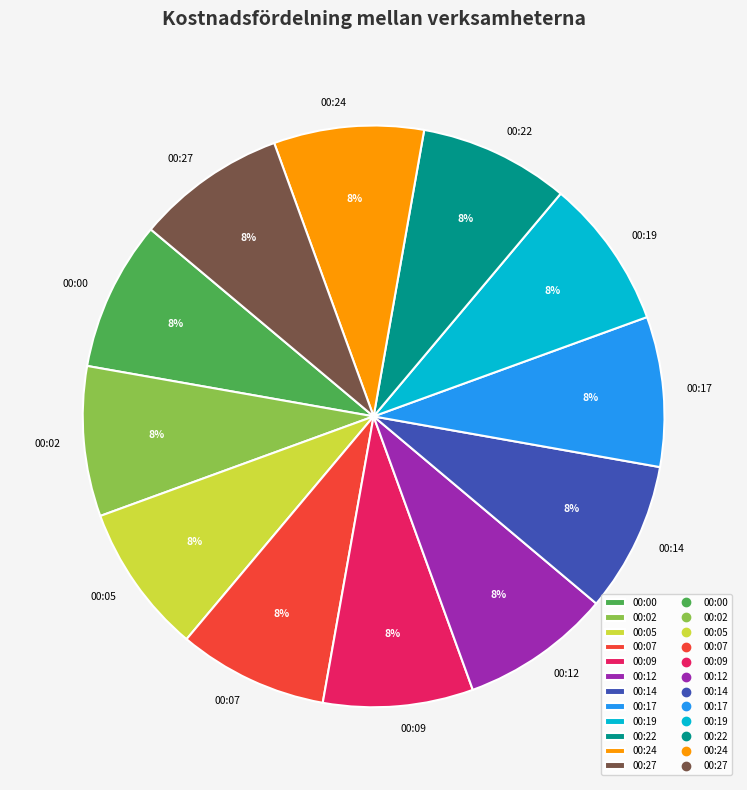

Does 00:22 represent more than half of the total?

No